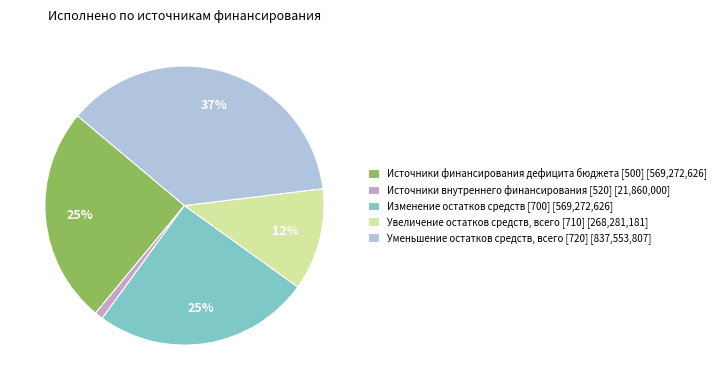

Is there a majority slice in this chart?

No